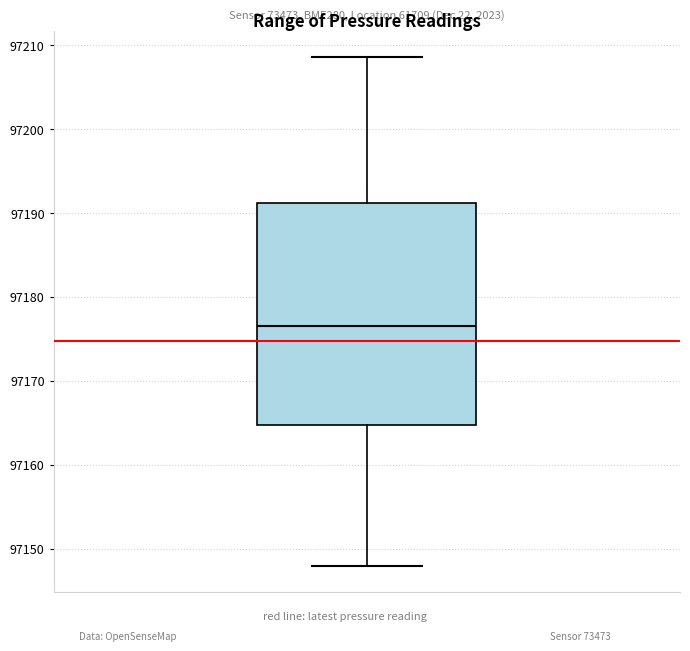

Where is the upper edge of the box on the y-axis? The values are not printed on the chart, so give them approximately, as read against the axis.

97191